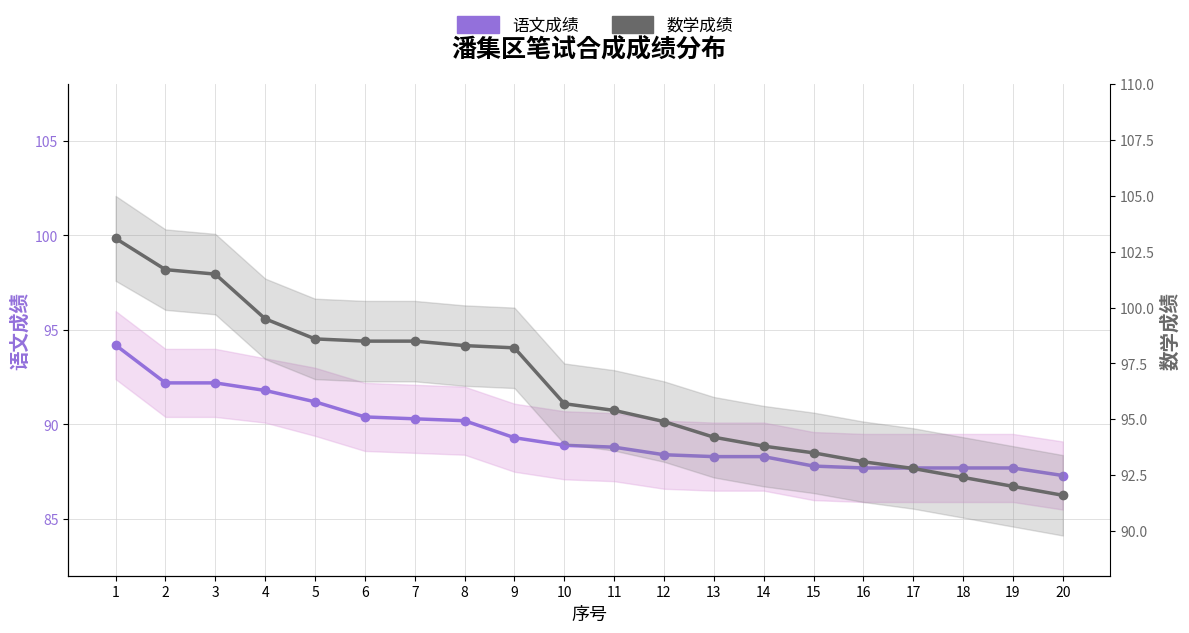

Does the chart display data point markers on the line(s)?

Yes